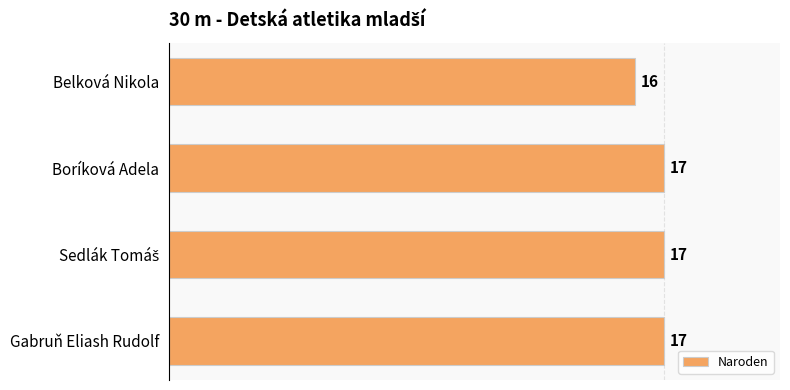

Count the number of categories in the chart.

4